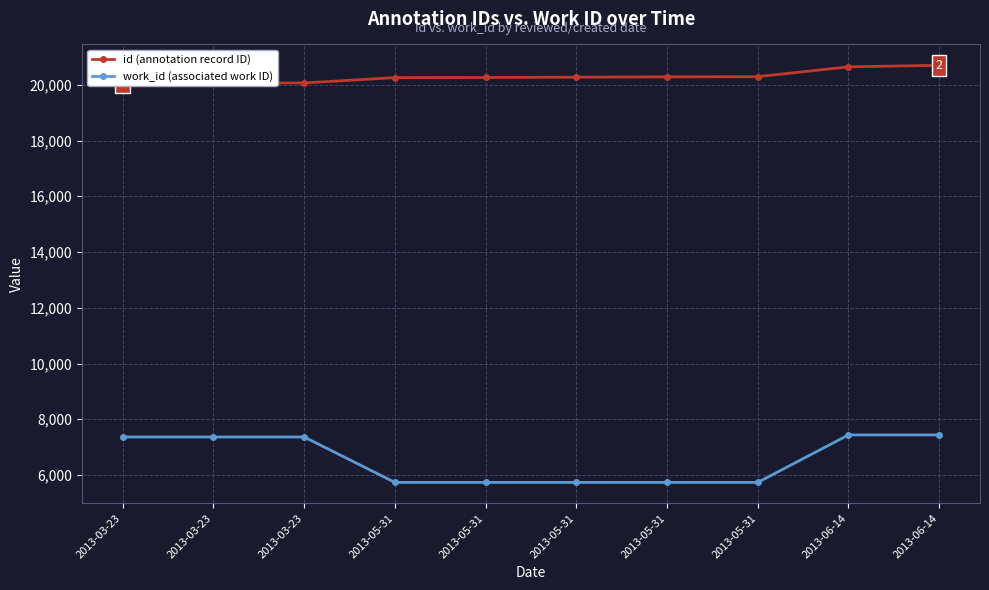

What is the average value of the work_id (associated work ID) series?

6565